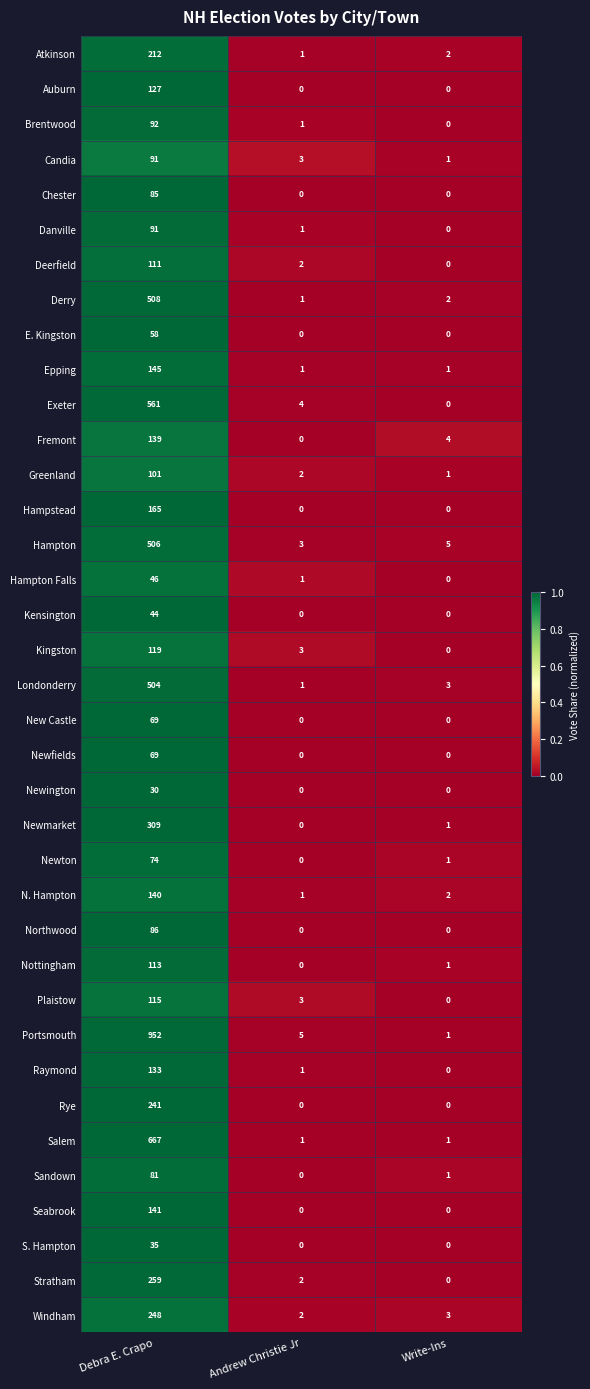

What is the total value across all series at Andrew Christie Jr?

39